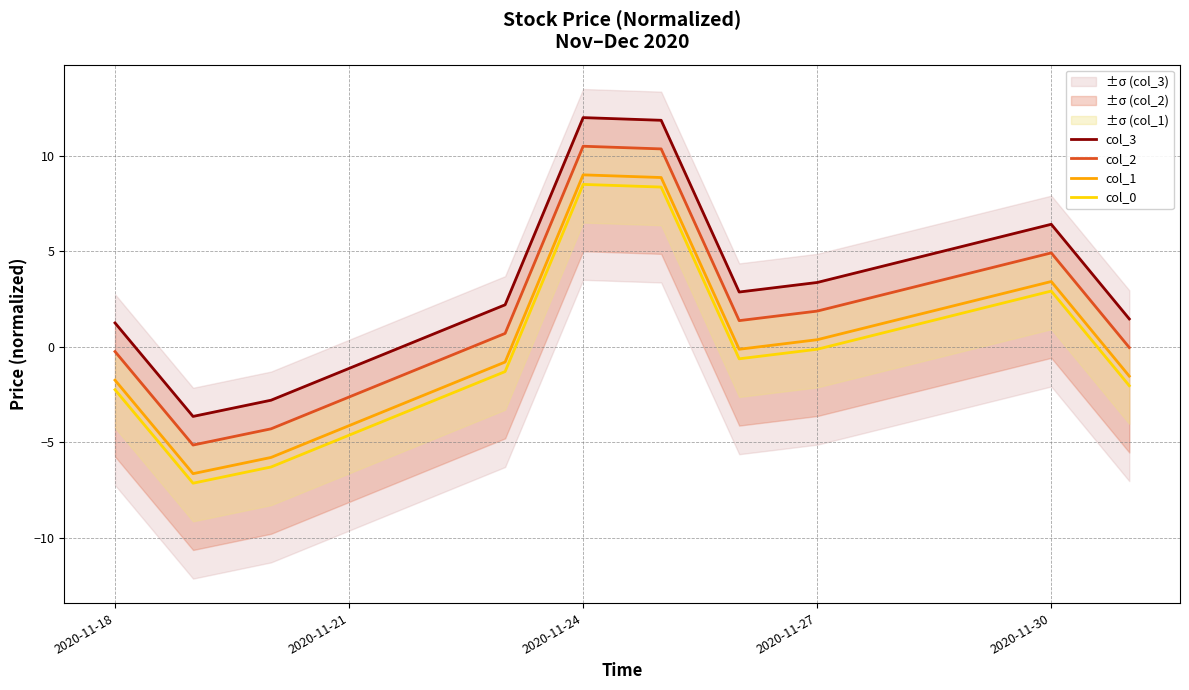

List the series in order of their peak value, lowest first.

col_0, col_1, col_2, col_3